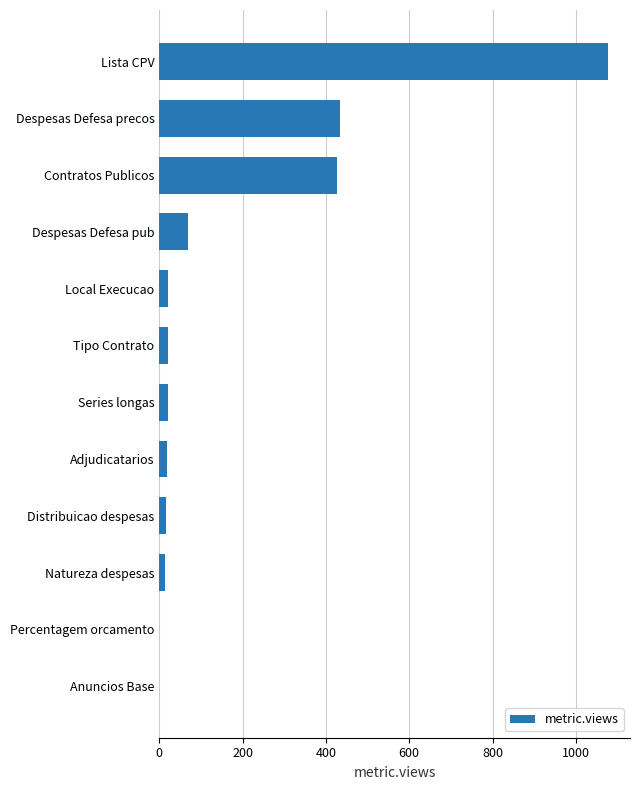

The value at Despesas Defesa pub is 68. True or false?

True